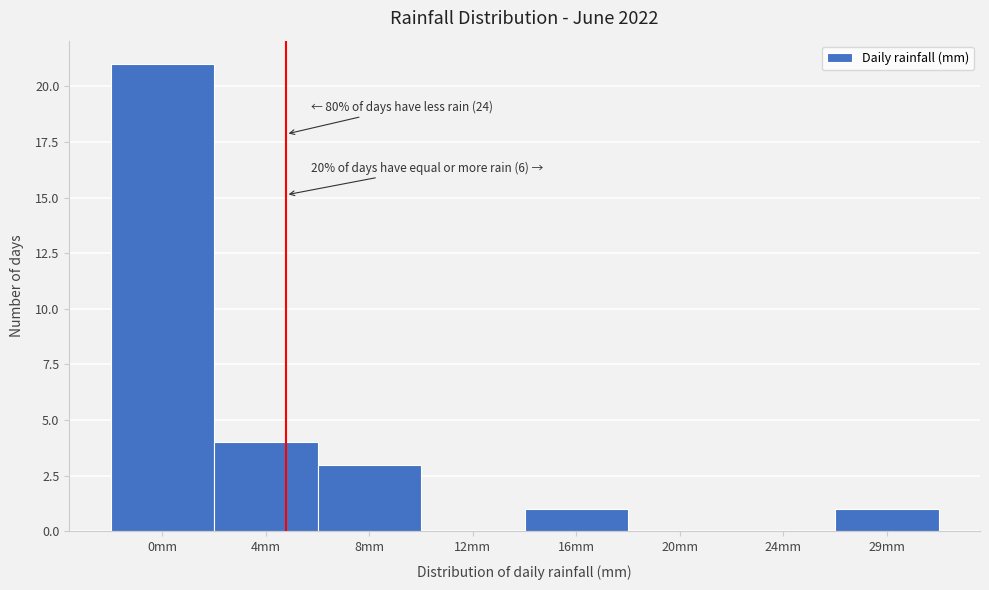

Reading right to left, transcribe all the data shown in this chart.

29mm=1	24mm=0	20mm=0	16mm=1	12mm=0	8mm=3	4mm=4	0mm=21